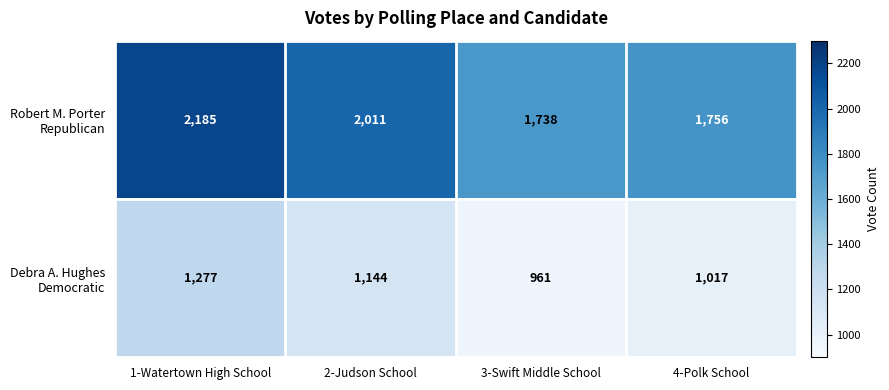

What is the maximum value shown in the chart?

2185